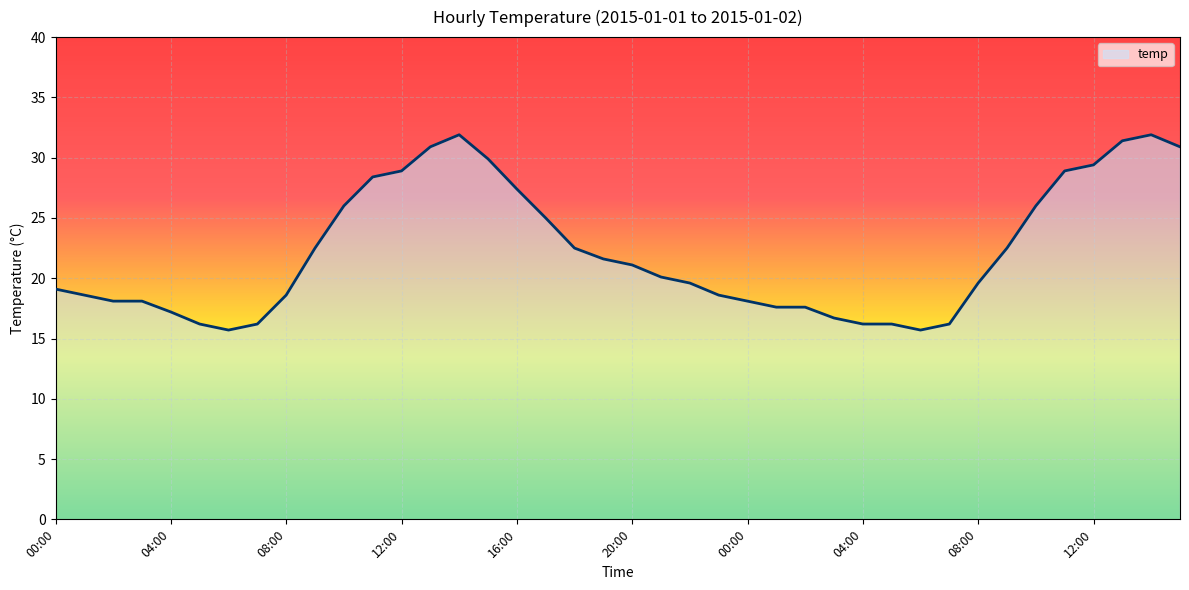

What is the minimum value shown in the chart?

15.7